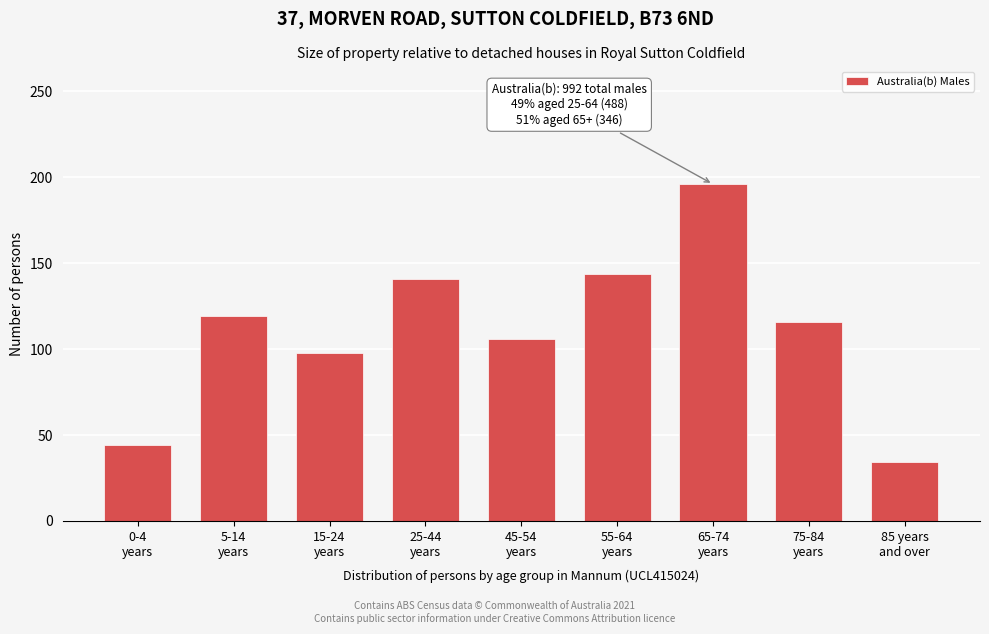

Reading left to right, transcribe all the data shown in this chart.

44	119	98	141	106	144	196	116	34